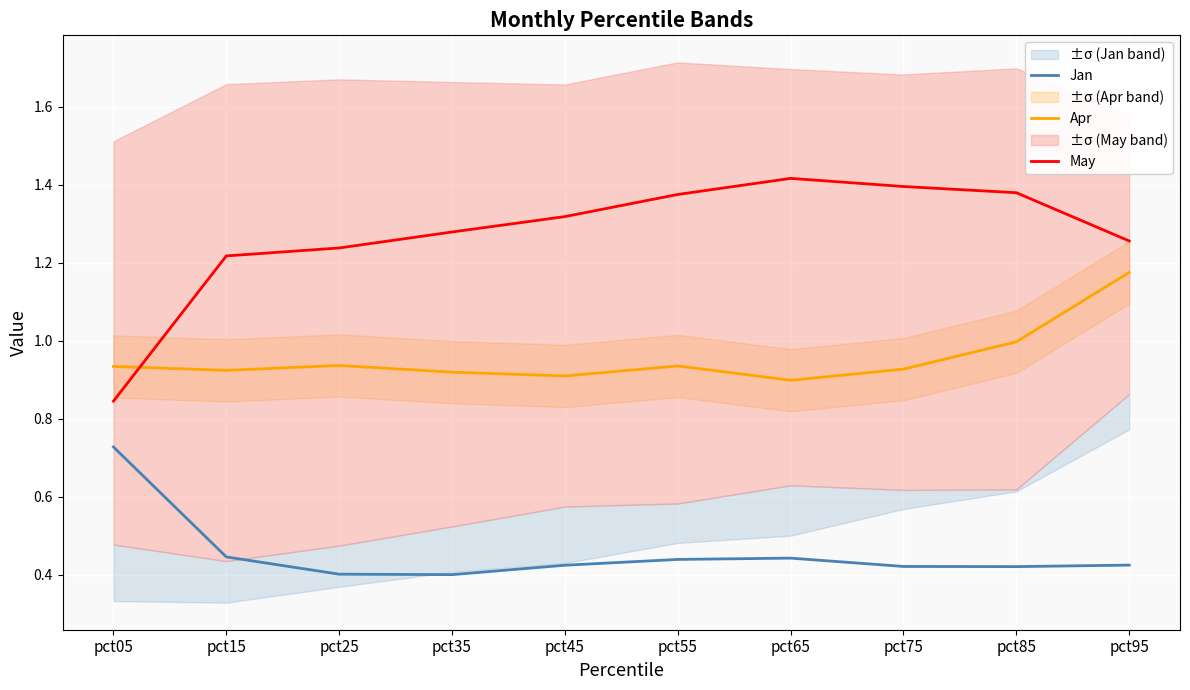

Rank the categories by May value from lowest to highest.

pct05, pct15, pct25, pct95, pct35, pct45, pct55, pct85, pct75, pct65